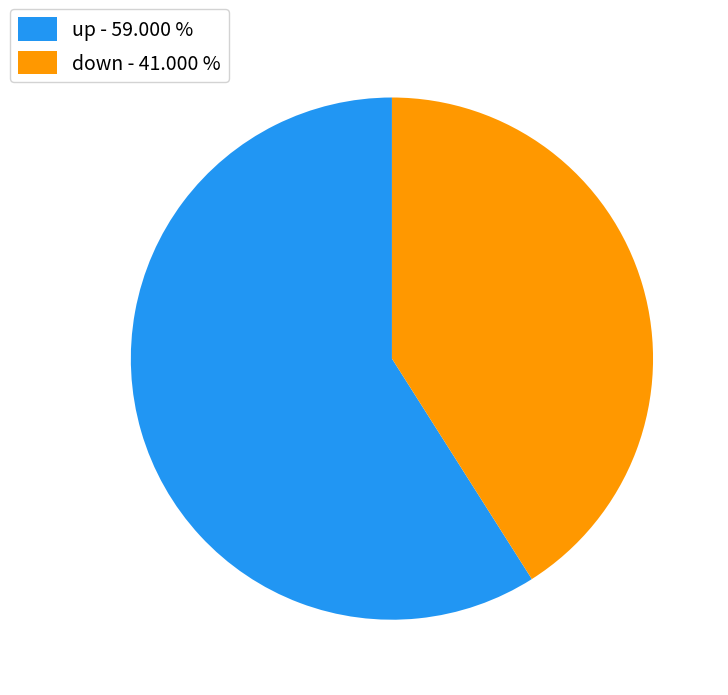

Is it true that up is 71% of the pie?

False